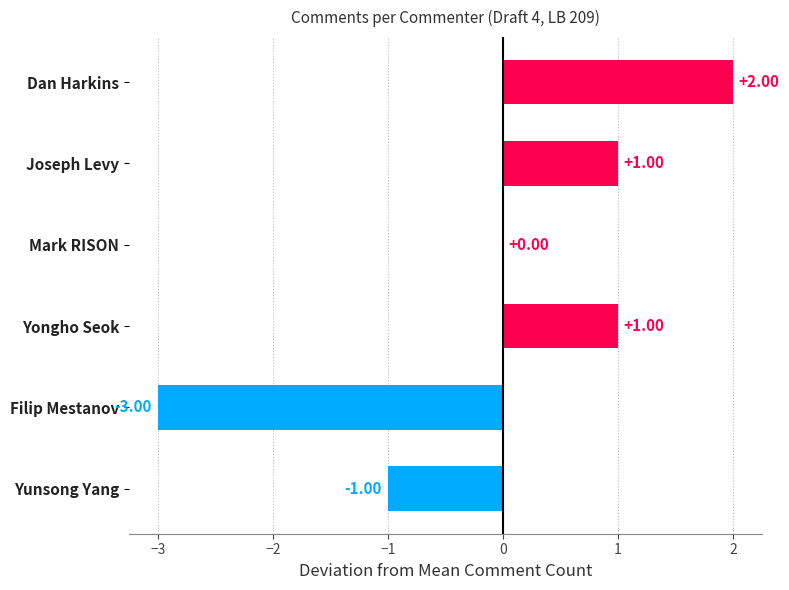

At which label is the value closest to 0?

Mark RISON